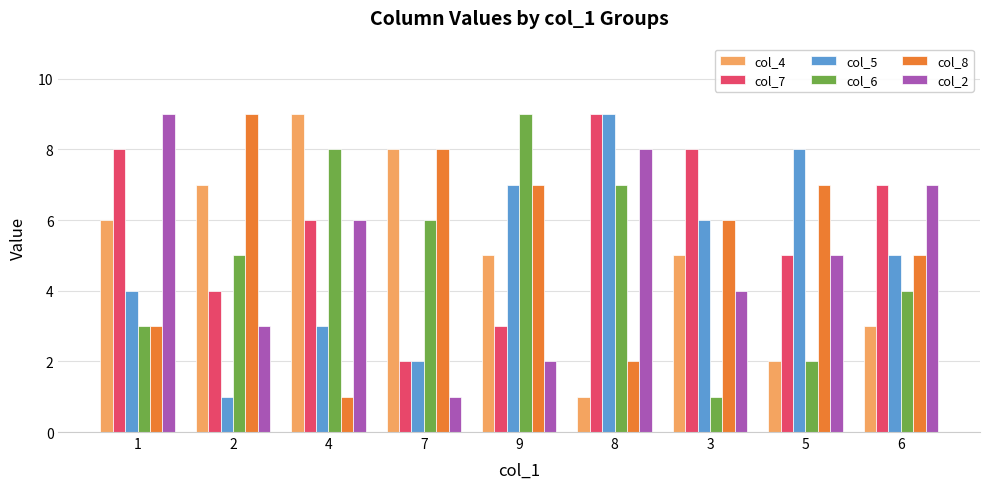

How many col_7 values are between 4 and 8?

6